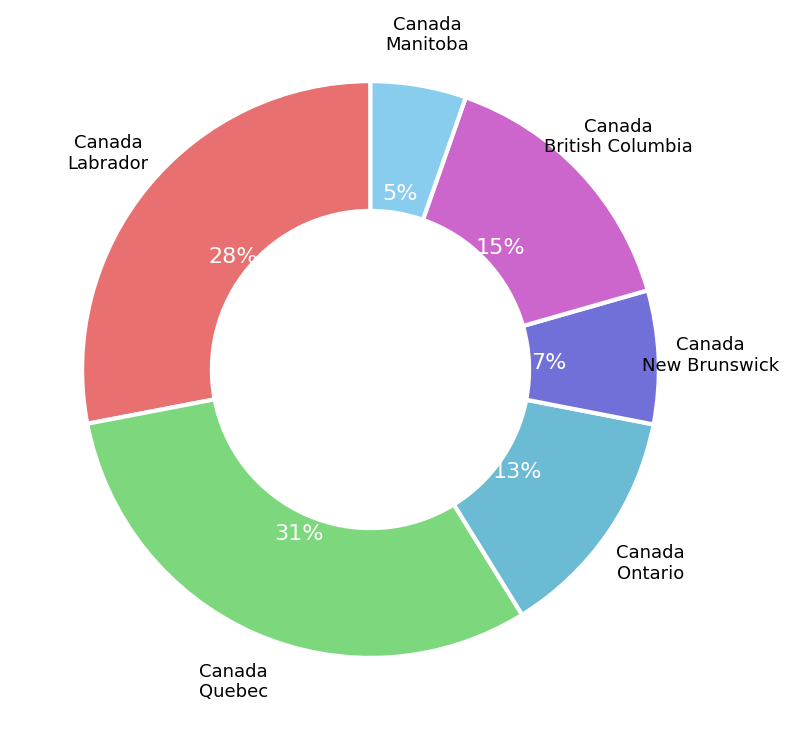

To the nearest percent, what is the average slice percentage?

17%